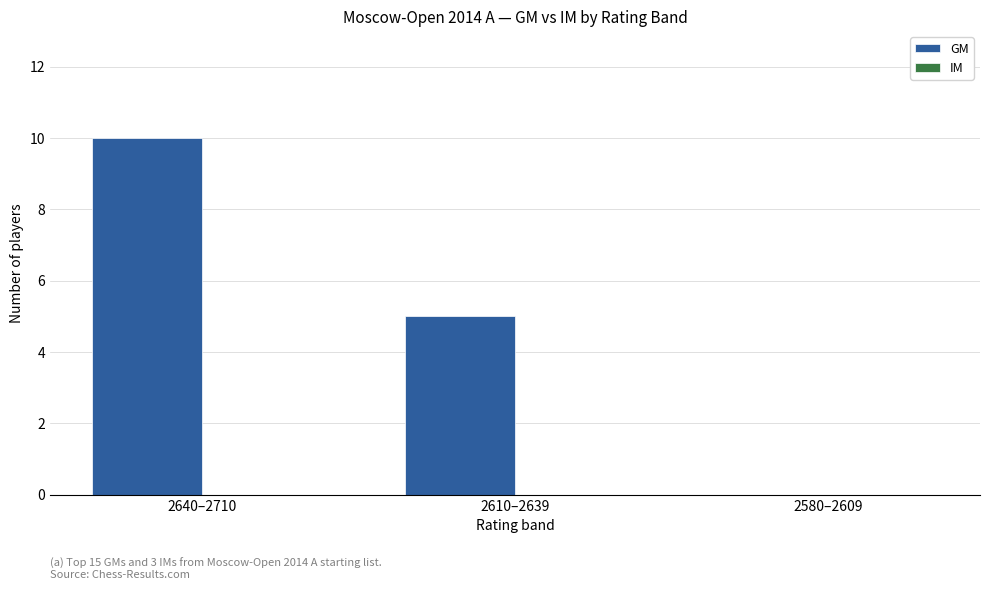

Between 2580–2609 and 2610–2639, which is larger?

2610–2639